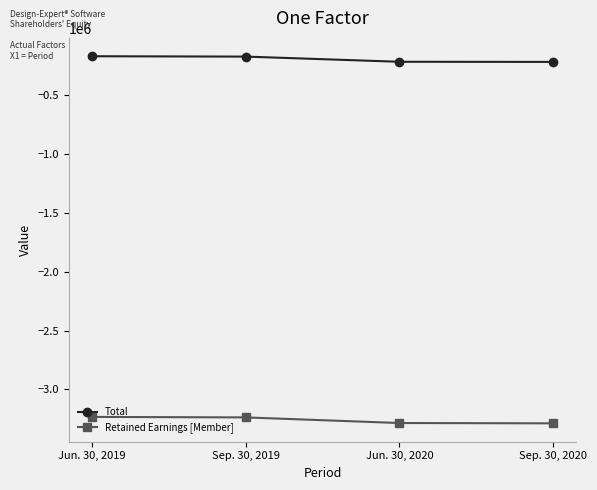

What position from the right is Sep. 30, 2020?

1